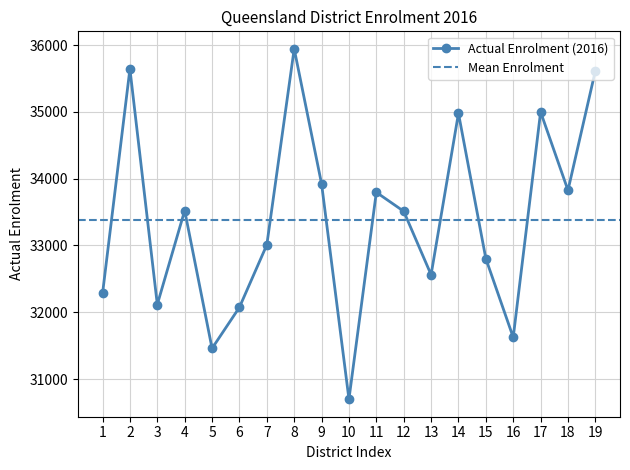

The value of Actual Enrolment (2016) at 13 is 55038. True or false?

False